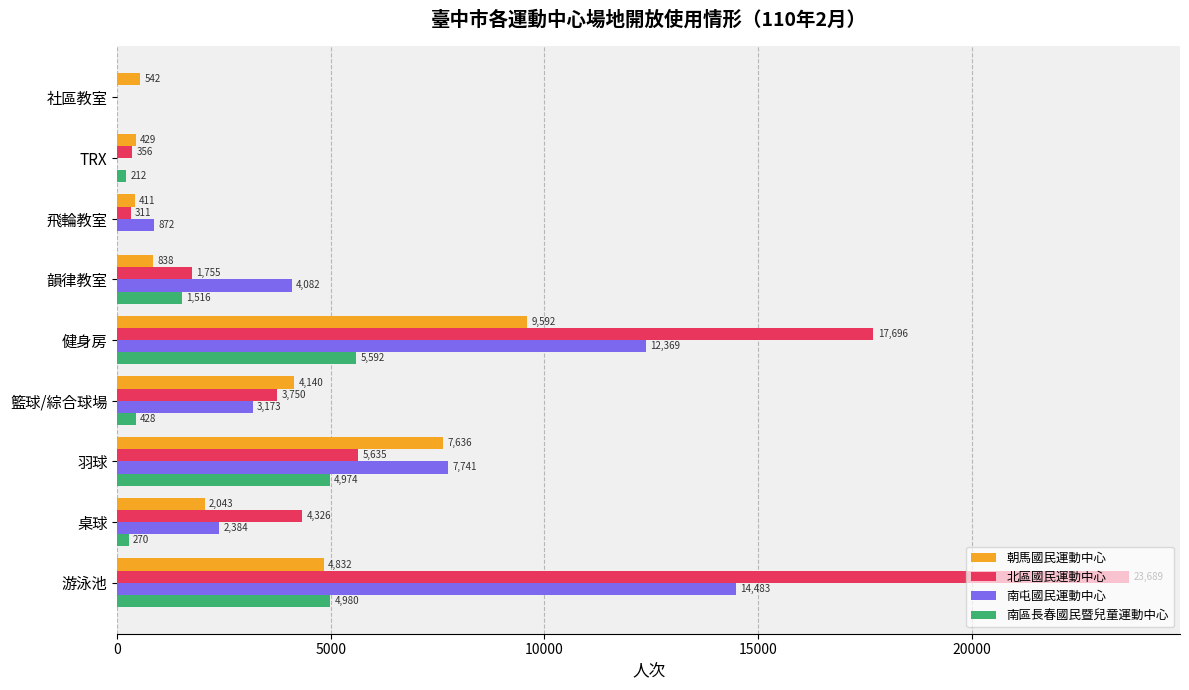

What is the greatest value displayed?

23689